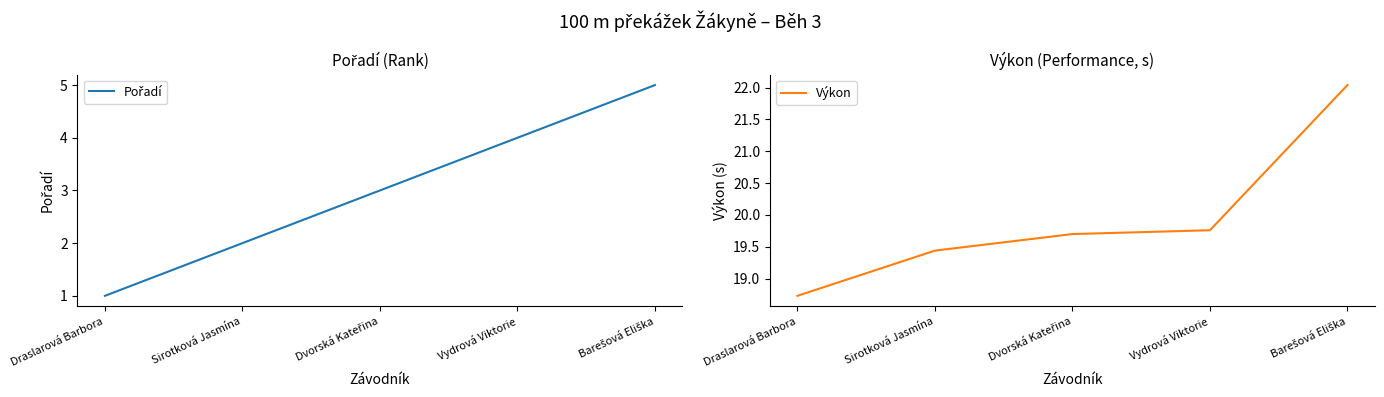

Is it true that Výkon equals 18.7 at Draslarová Barbora?

True